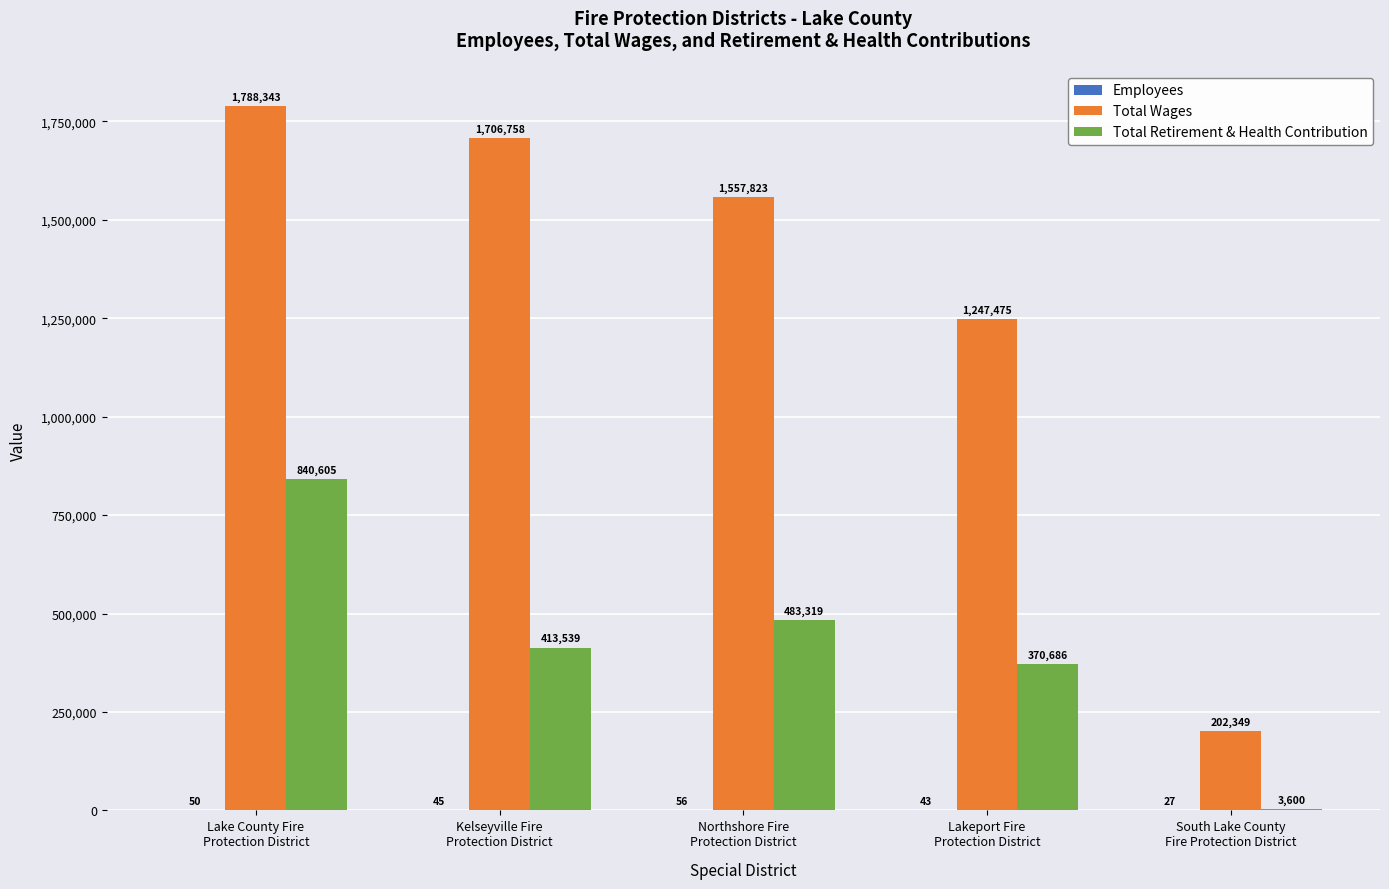

What is the spread (max minus min) of values at Northshore Fire
Protection District?

1557767